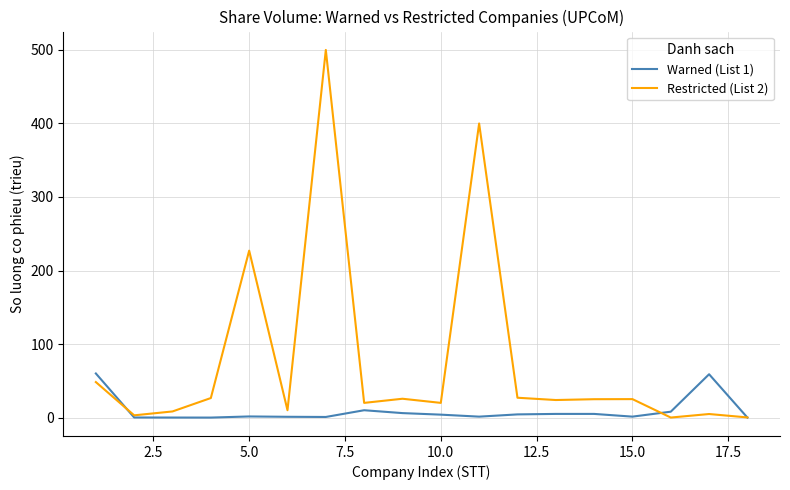

What is the highest value of the Warned (List 1) series?

60.0